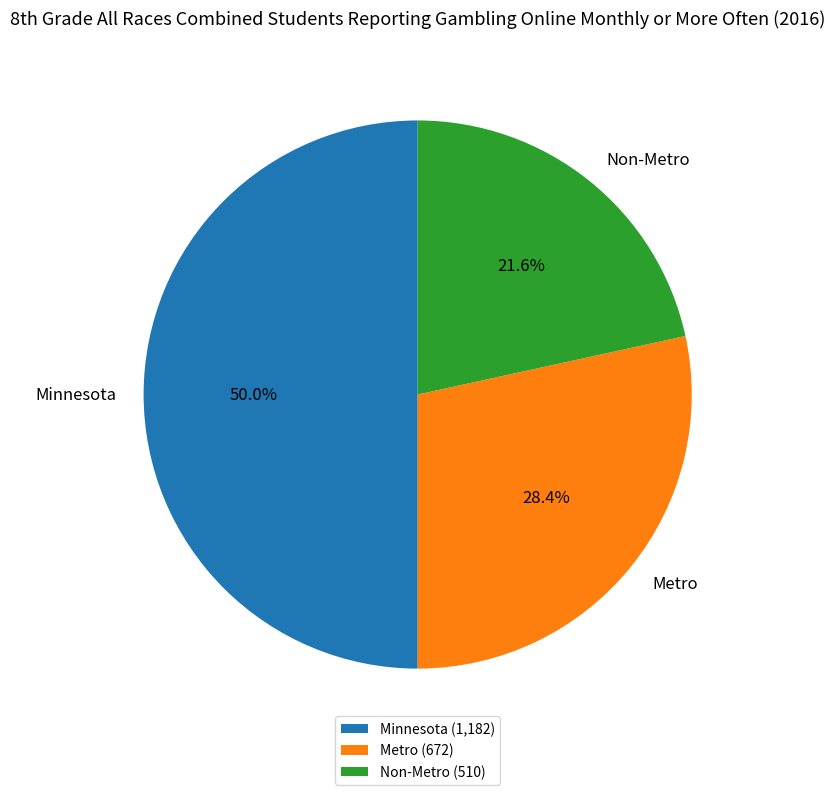

Is it true that Metro is 28% of the pie?

True